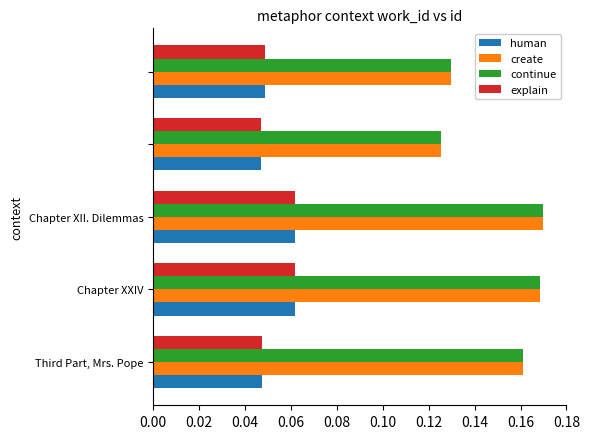

What is the sum of all explain values?

0.3